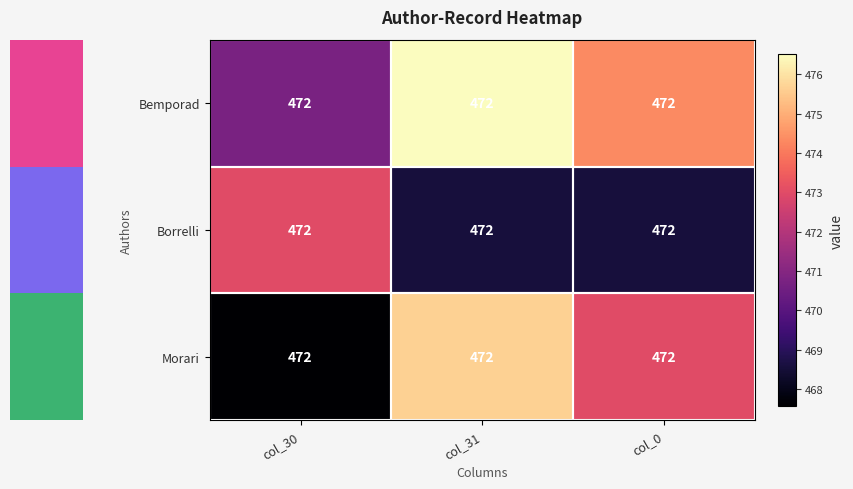

Reading left to right, what are all the values shown in this chart?

Bemporad: col_30=472.0	col_31=472.0	col_0=472.0
Borrelli: col_30=472.0	col_31=472.0	col_0=472.0
Morari: col_30=472.0	col_31=472.0	col_0=472.0